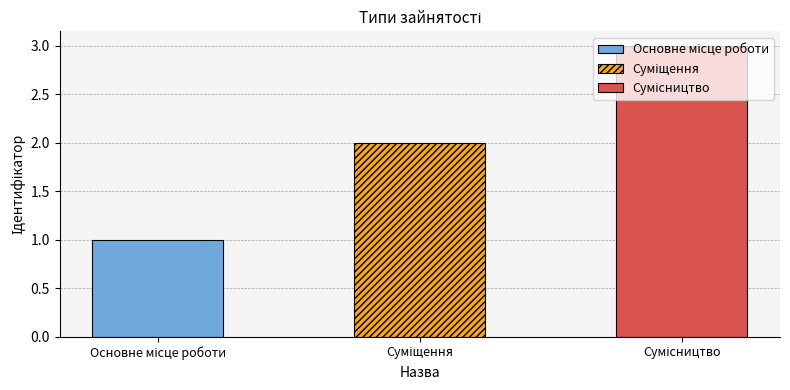

What is the difference between the maximum and minimum values?

2